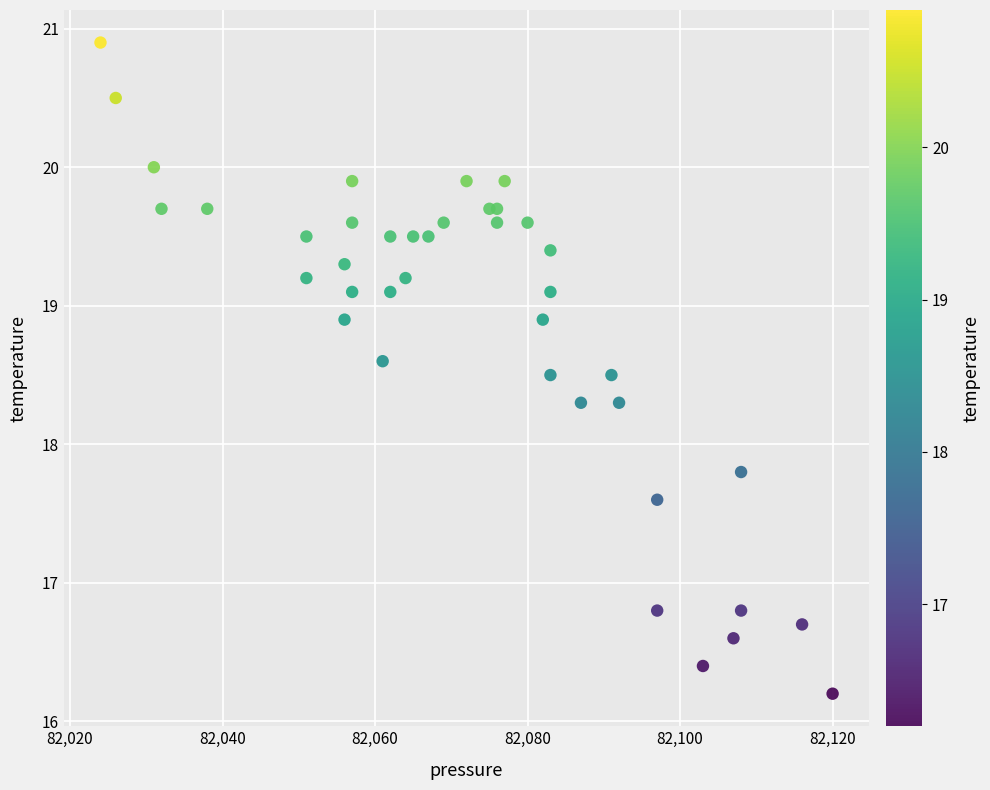

What Y value in the scatter plot is closest to 18?

17.8